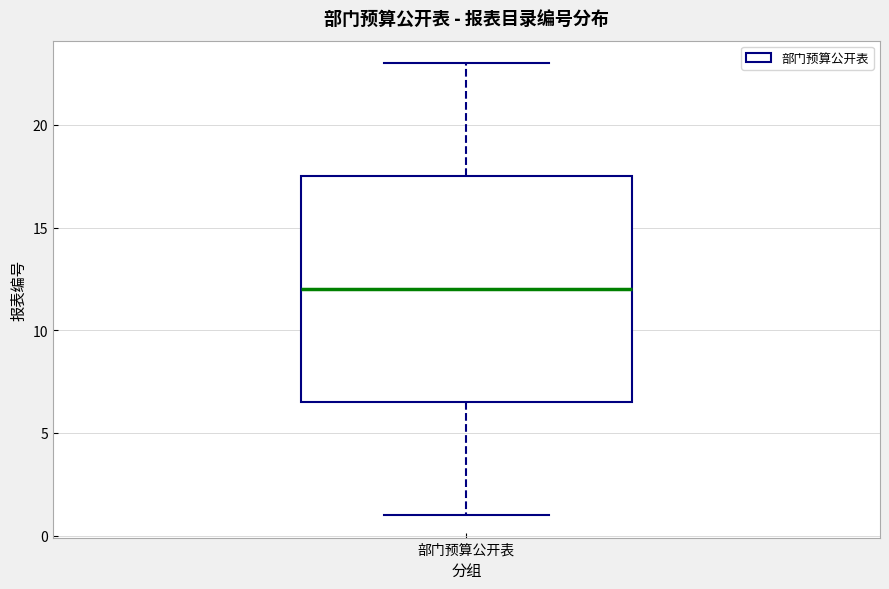

Read this box plot against the y-axis: the position of the median line, the range covered by the box, and the ends of both whiskers. The values are not printed on the chart, so give them approximately, as read against the axis.

median 12.0, box 6.5 to 17.5, whiskers 1.0 to 23.0